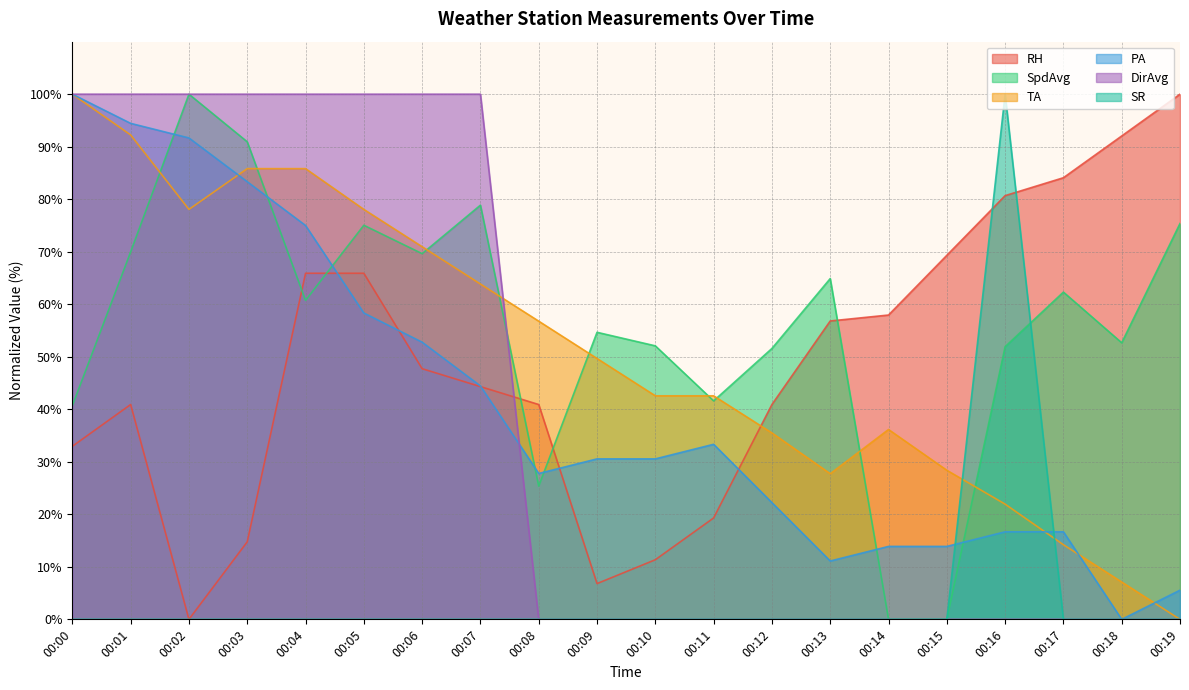

List the series in order of their peak value, lowest first.

RH, SpdAvg, TA, PA, DirAvg, SR